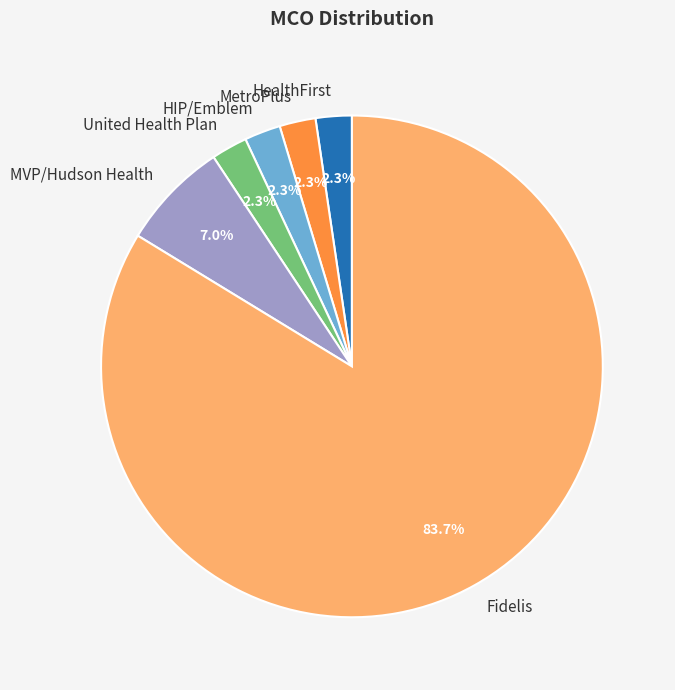

What percentage is NOT represented by MVP/Hudson Health?

93.0%